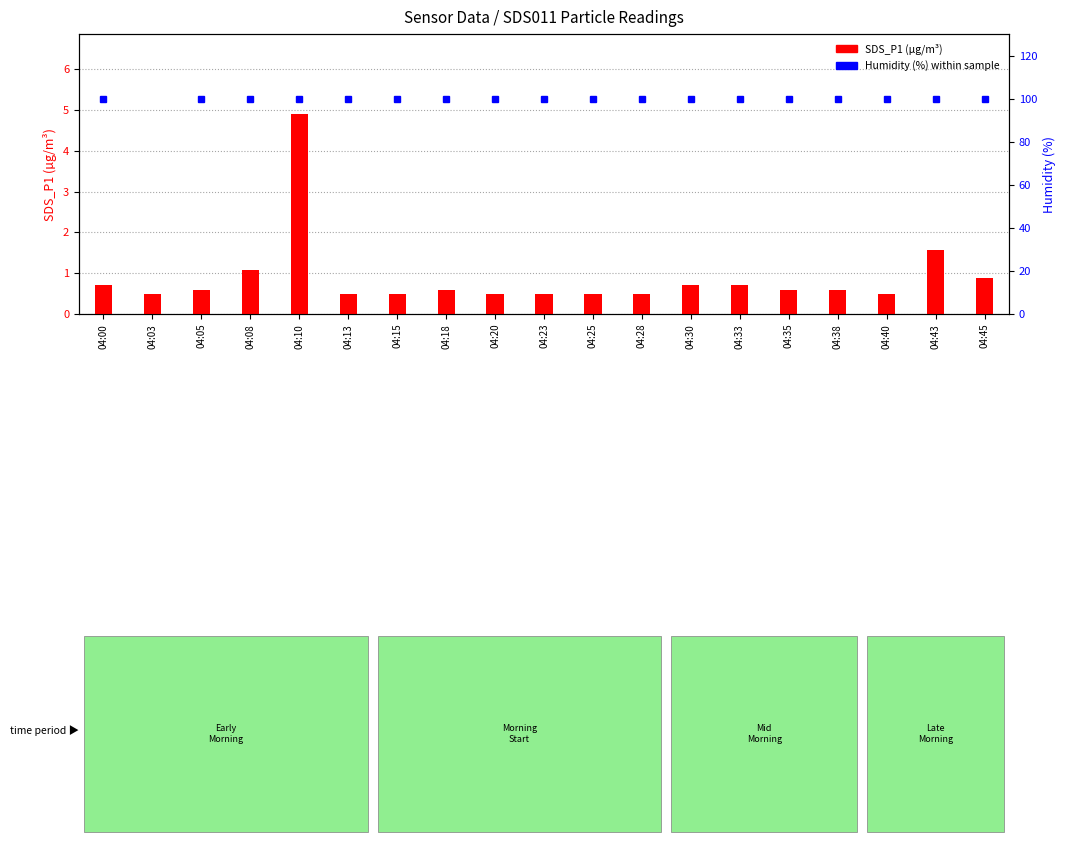

Which series has the widest spread of values?

SDS_P1